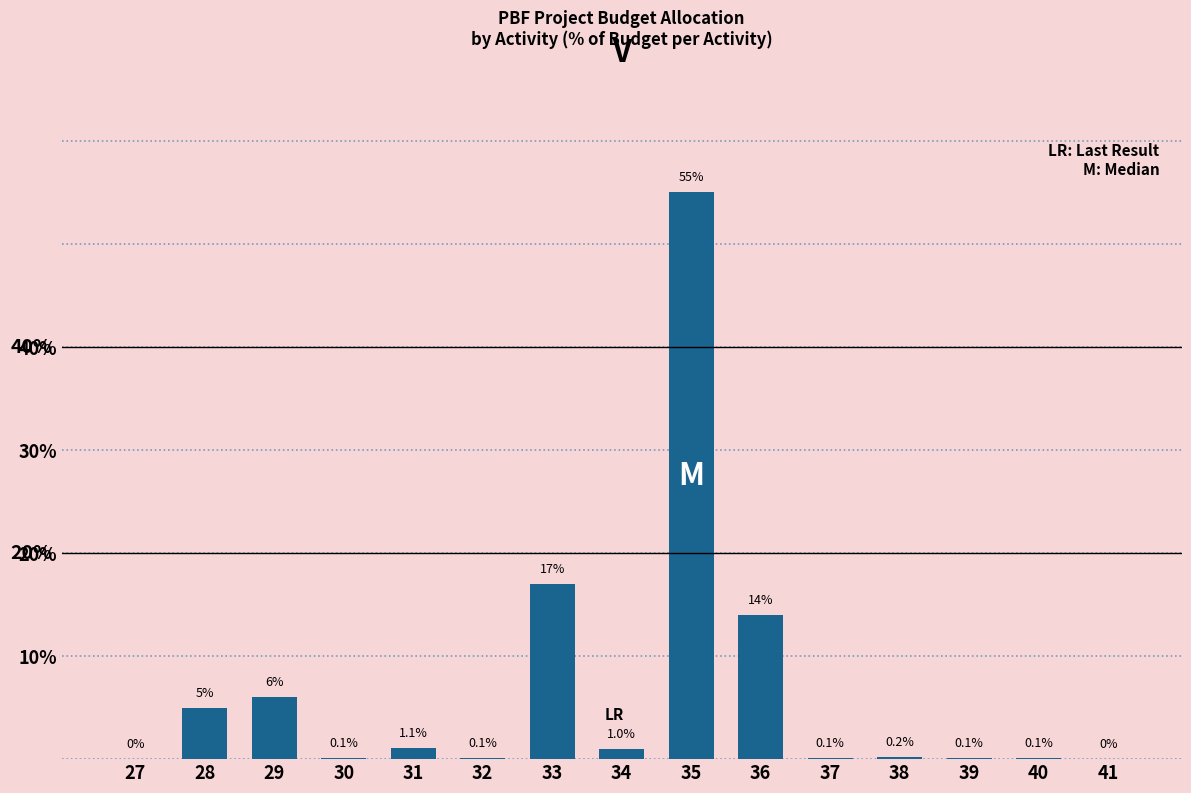

Reading left to right, extract all data points from this chart.

27=0.0	28=5.0	29=6.0	30=0.1	31=1.1	32=0.1	33=17.0	34=1.0	35=55.0	36=14.0	37=0.1	38=0.2	39=0.1	40=0.1	41=0.0